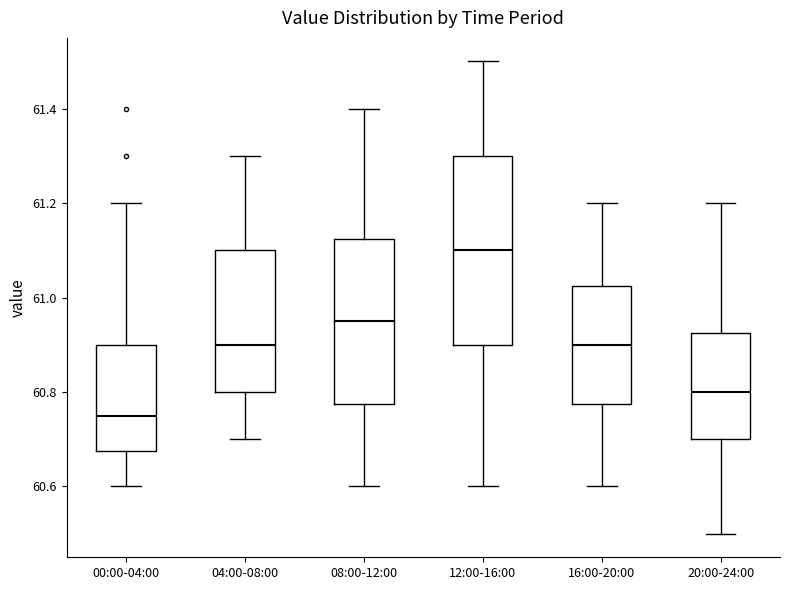

Comparing the boxes themselves (not the whiskers), which one is the tallest?

12:00-16:00